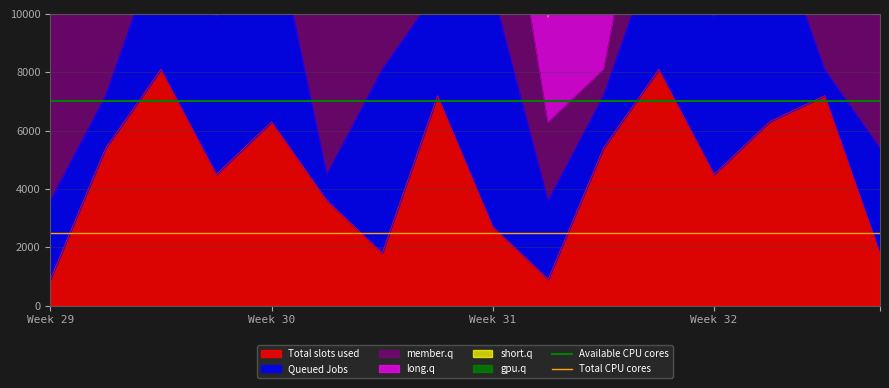

How many lines are shown in the chart?

2